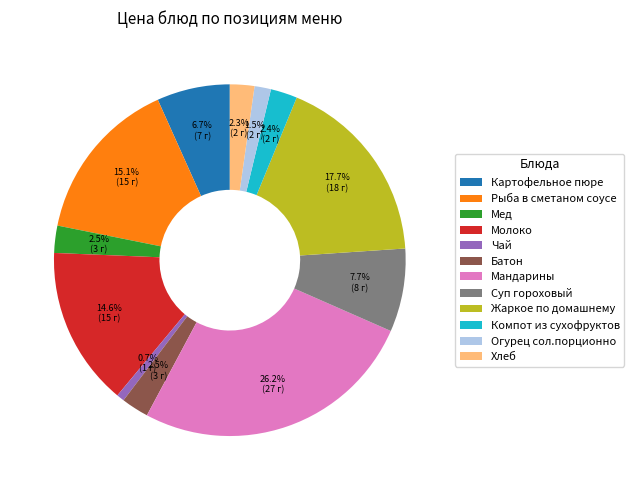

How many slices are in this pie chart?

12